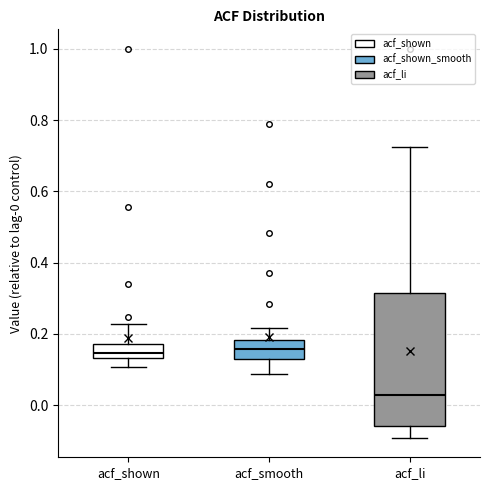

Reading left to right, transcribe this box plot: for each box, give where its median line is, the range the box spans, and where its two whiskers end, as read against the y-axis. The values are not printed on the chart, so give them approximately, as read against the axis.

acf_shown: median 0.14 (inside the box), box 0.14 to 0.18, whiskers 0.10 to 0.22
acf_smooth: median 0.16, box 0.12 to 0.18, whiskers 0.08 to 0.22
acf_li: median 0.02, box -0.06 to 0.32, whiskers -0.10 to 0.72